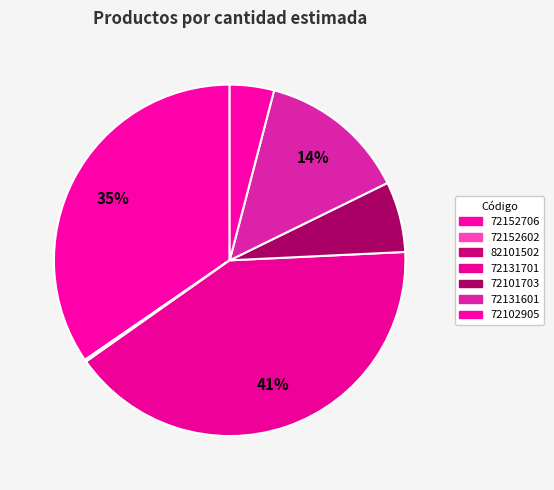

To the nearest percent, what is the average slice percentage?

14%